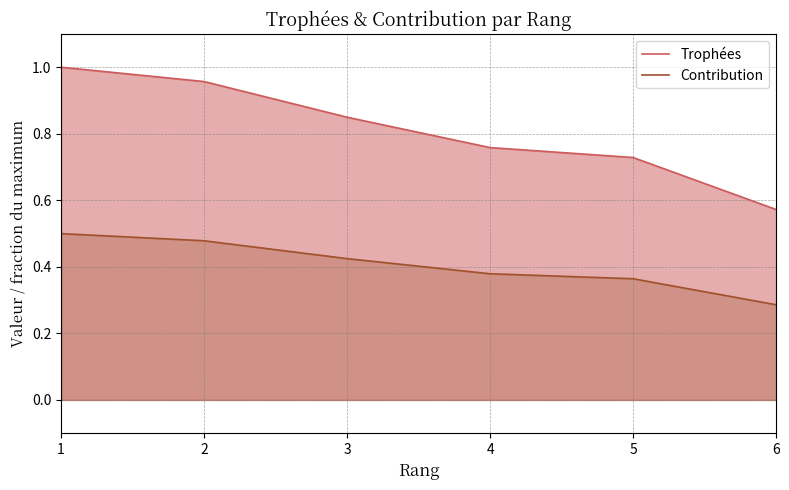

What is the value of the Contribution point at the 1st from the left?

0.5